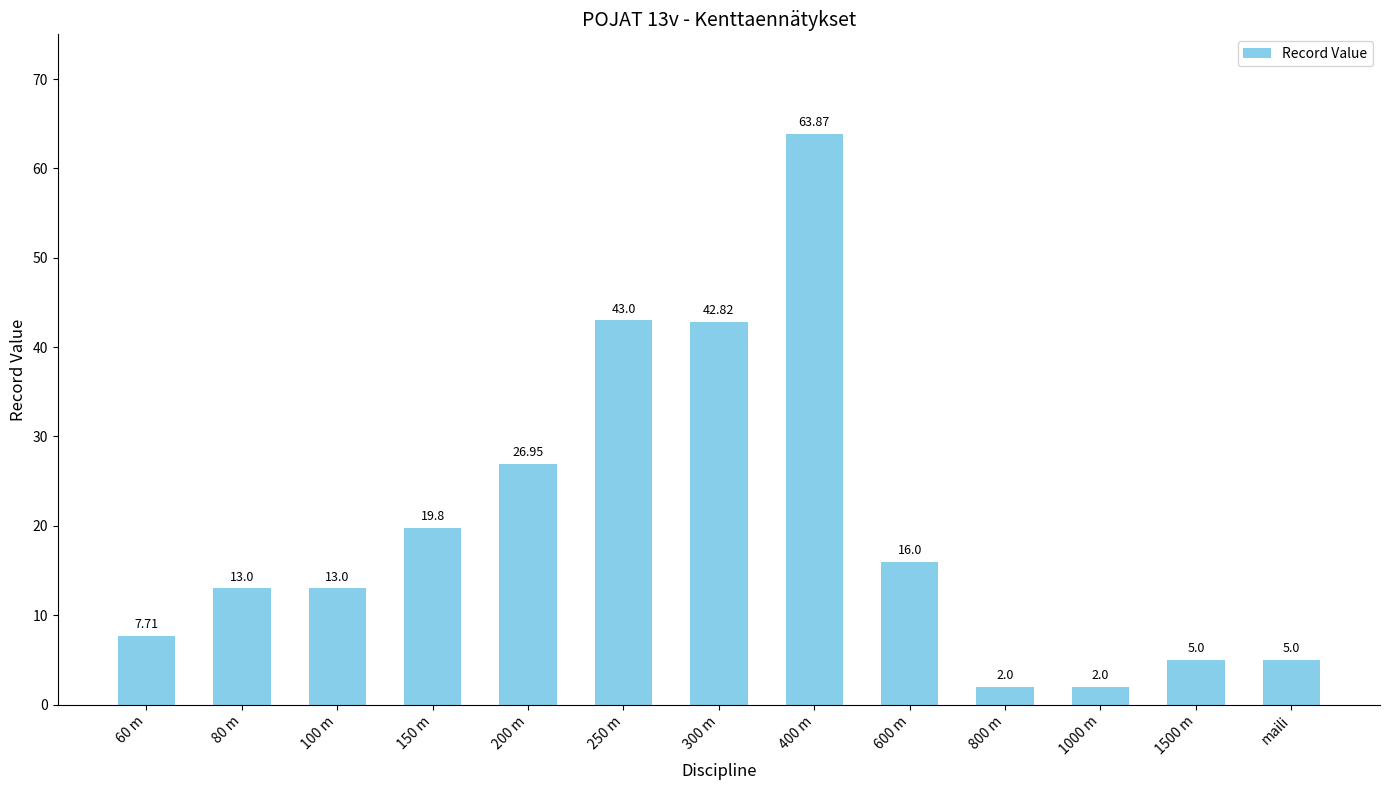

Is it true that the value at 600 m is 16.0?

True